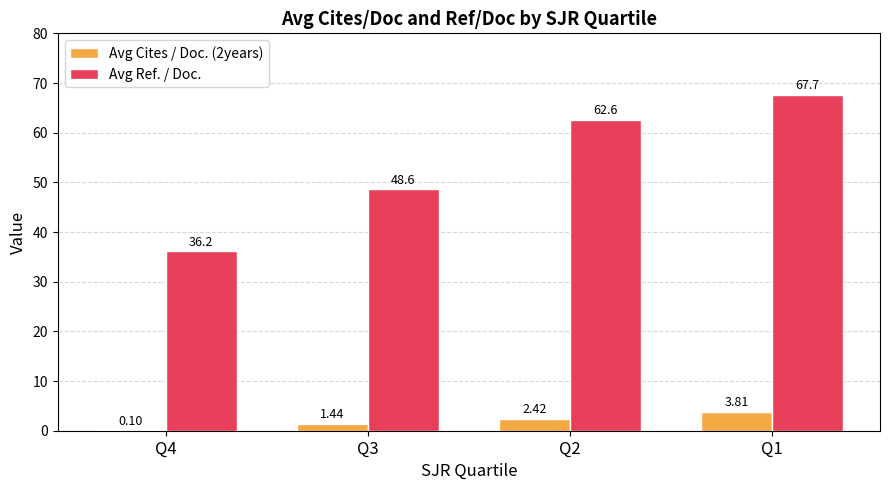

What is the total value across all series at Q4?

36.3